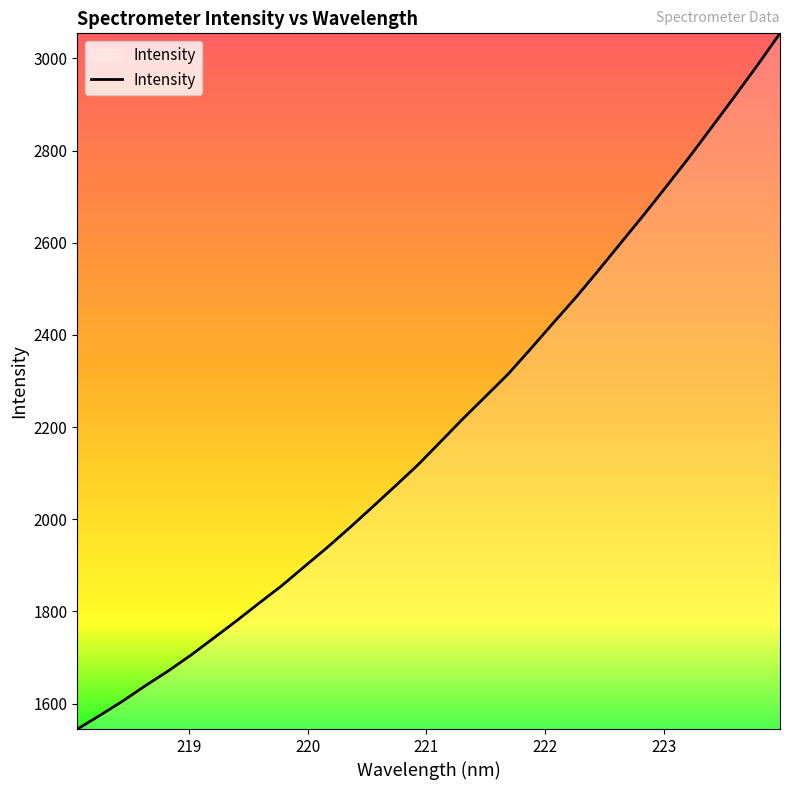

What is the greatest value displayed?

3054.3